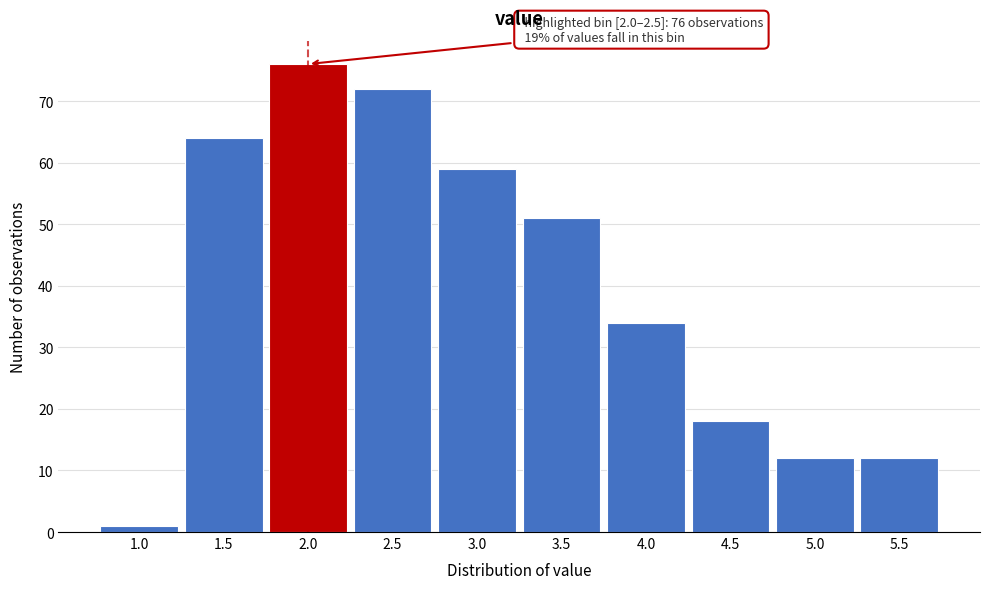

Reading left to right, what are all the values shown in this chart?

1	64	76	72	59	51	34	18	12	12